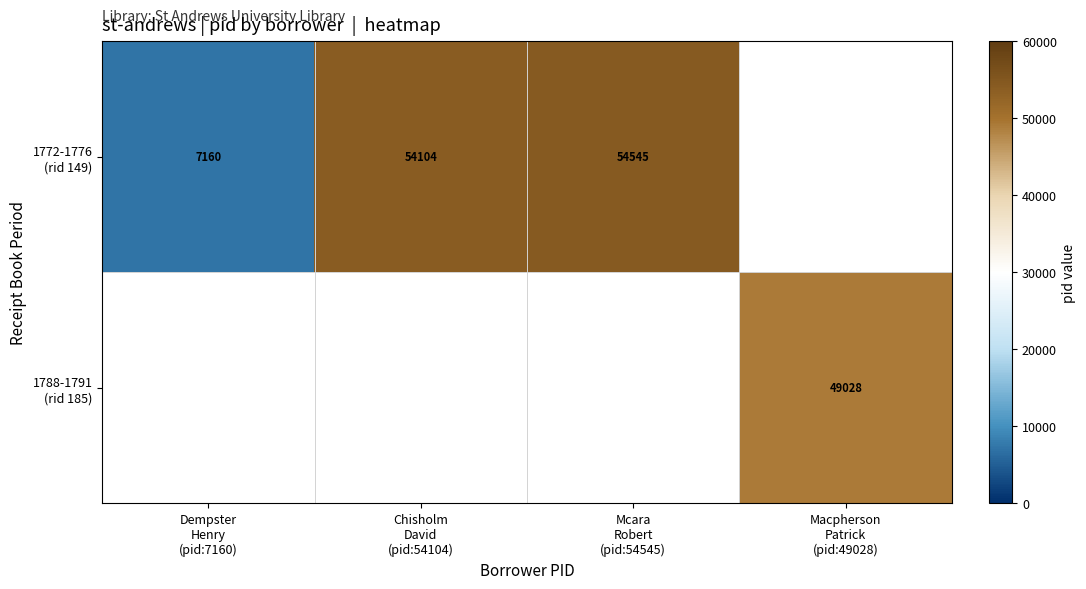

Which series has the widest spread of values?

1772-1776 (rid 149)